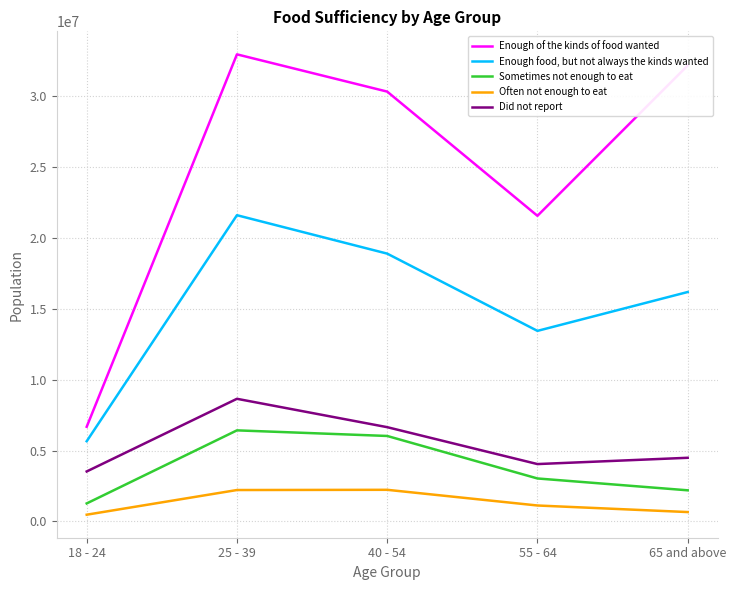

True or false: Enough of the kinds of food wanted and Often not enough to eat cross at least once.

False